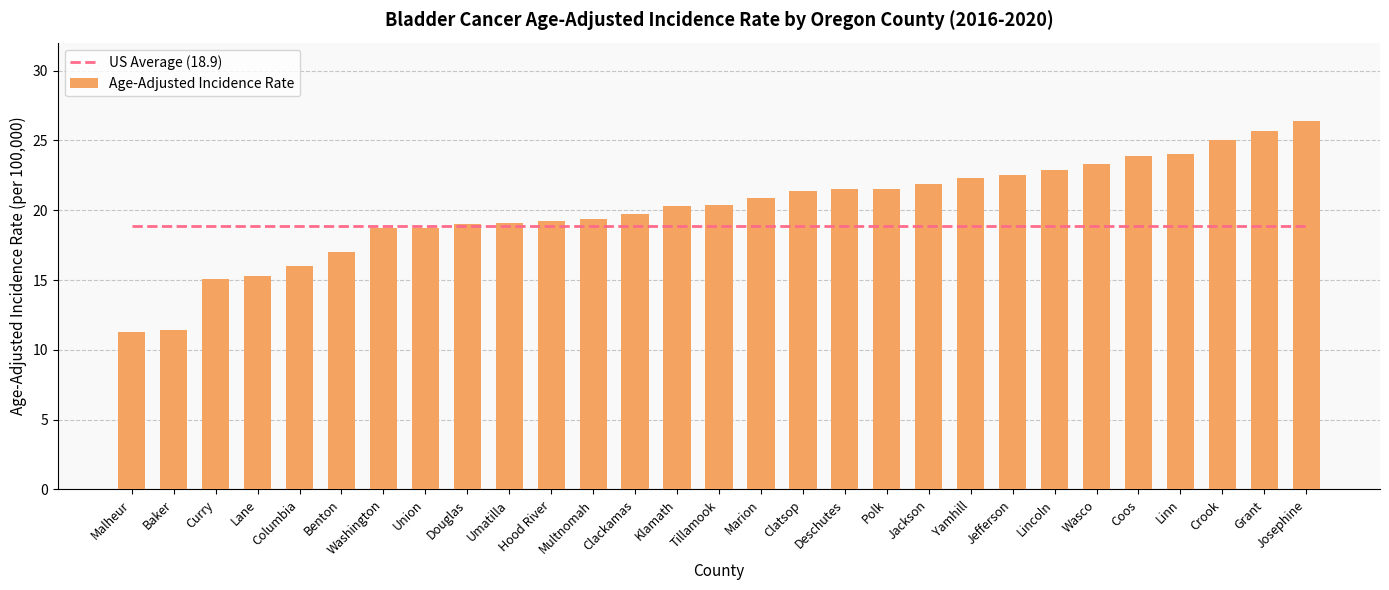

What is the value of the Age-Adjusted Incidence Rate bar at the 24th from the left?

23.3